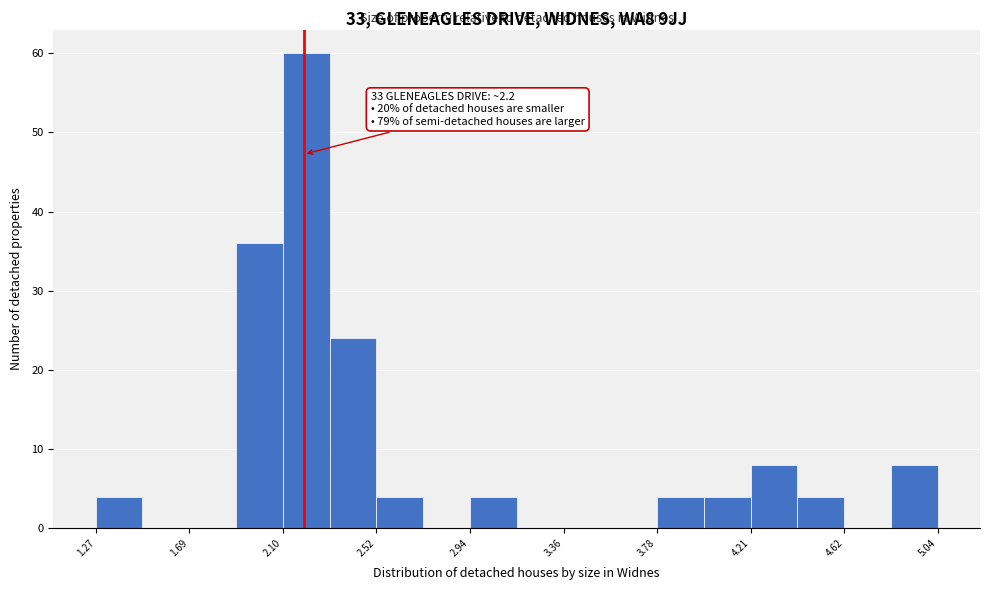

Which range on the x-axis has the tallest bar?

2.105 to 2.315